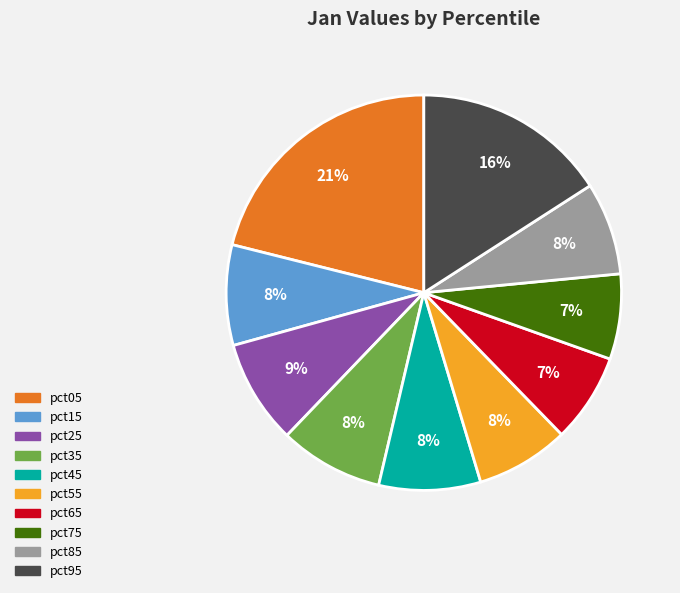

Combined, do pct95 and pct15 account for over 50%?

No